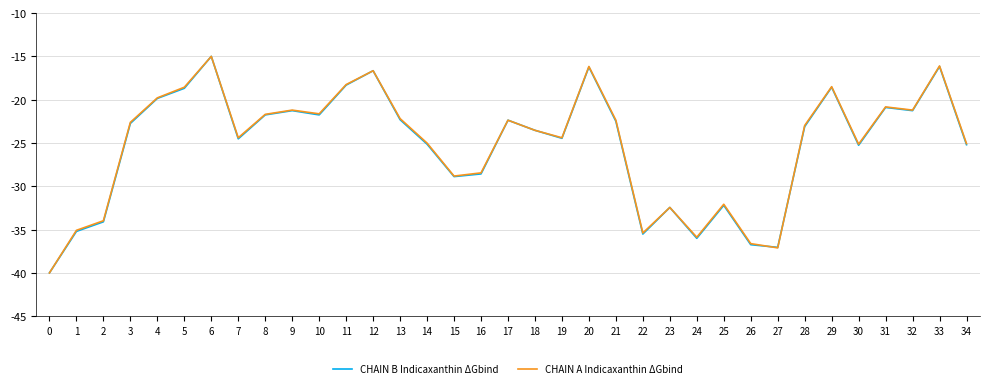

The CHAIN B Indicaxanthin ΔGbind series shows -17.2 at 0. True or false?

False